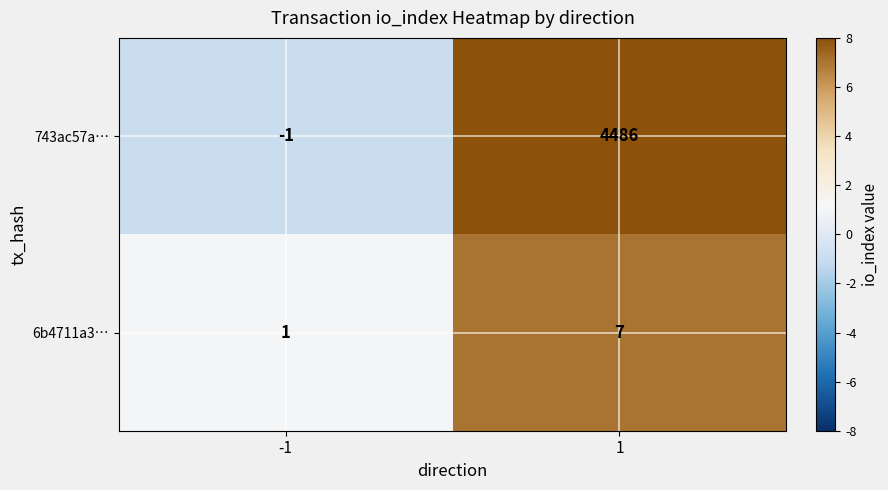

What is the sum of the 6b4711a3… values at -1 and 1?

8